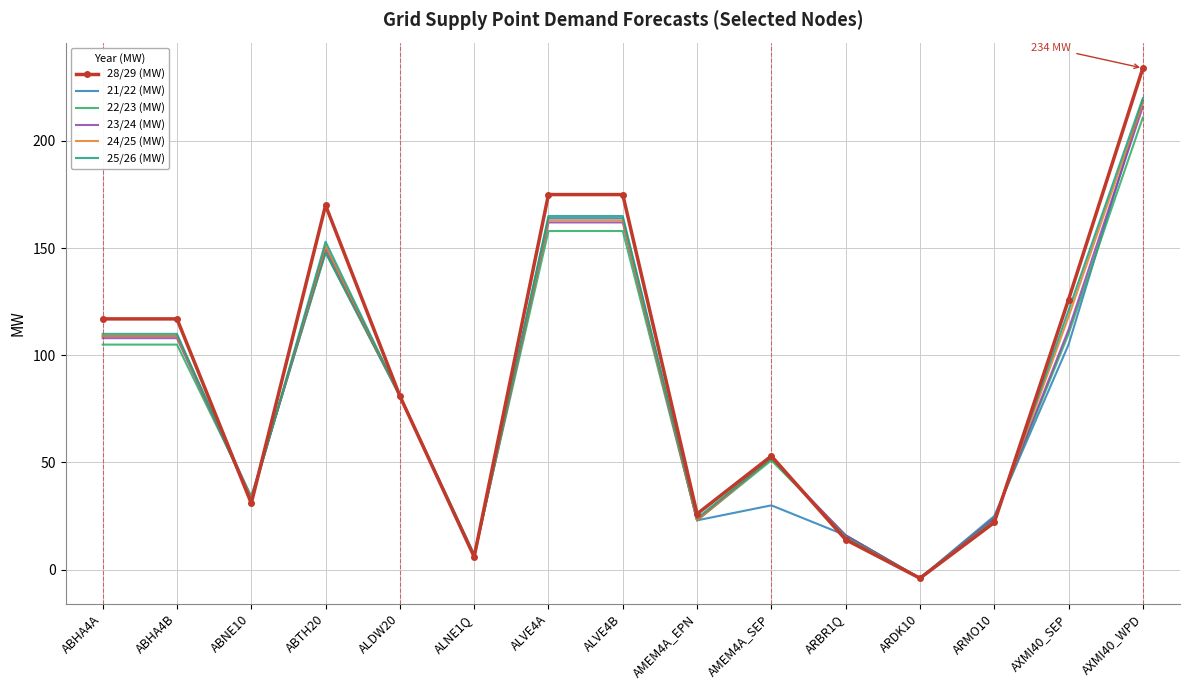

At which label does 23/24 (MW) reach its peak?

AXMI40_WPD